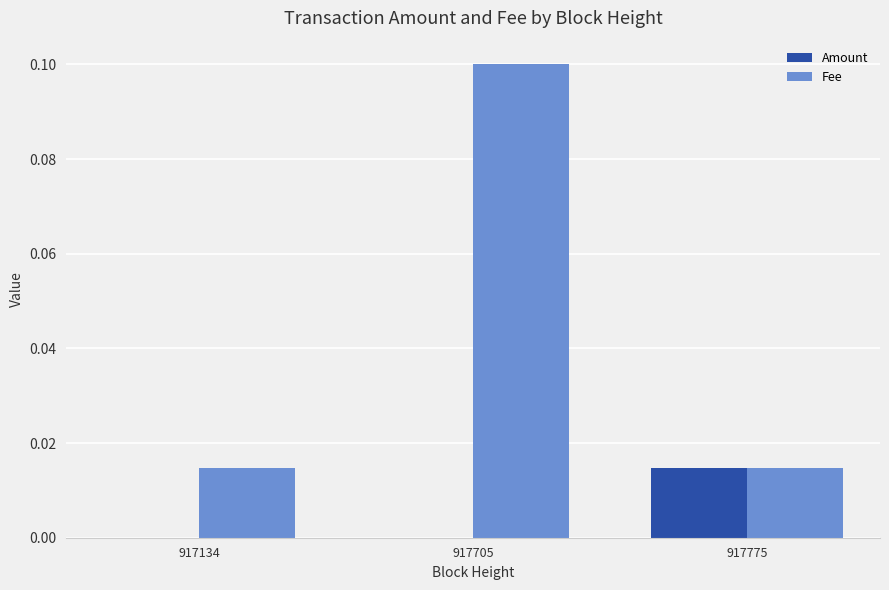

How many groups of bars are there?

3